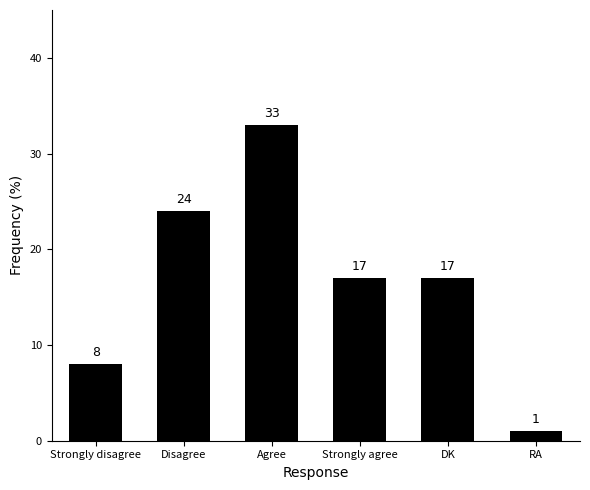

What value does the data have at Disagree, to the nearest 5?

25